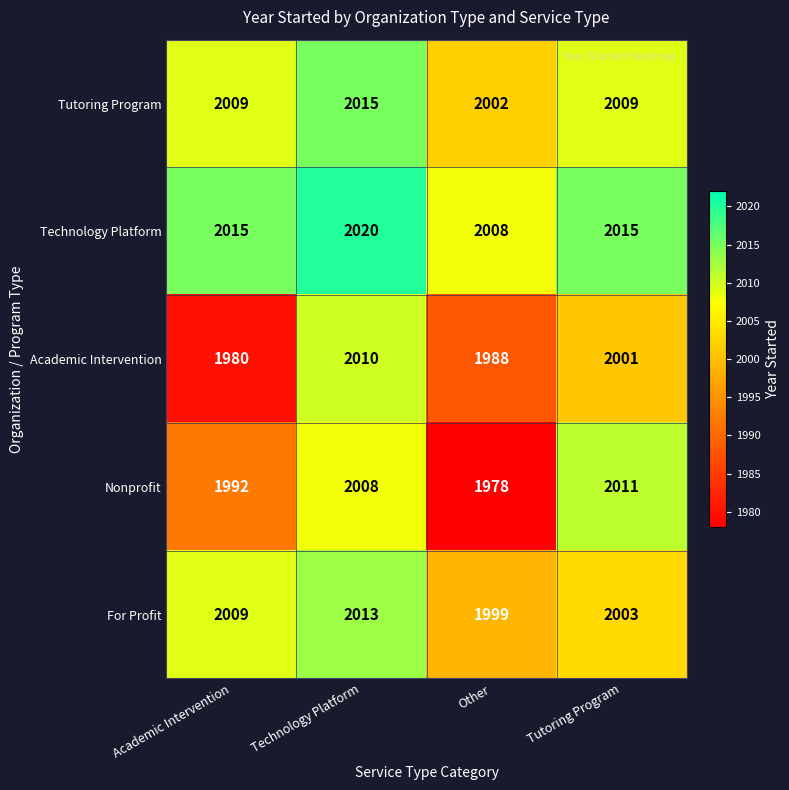

What is the total value across all series at Other?

9975